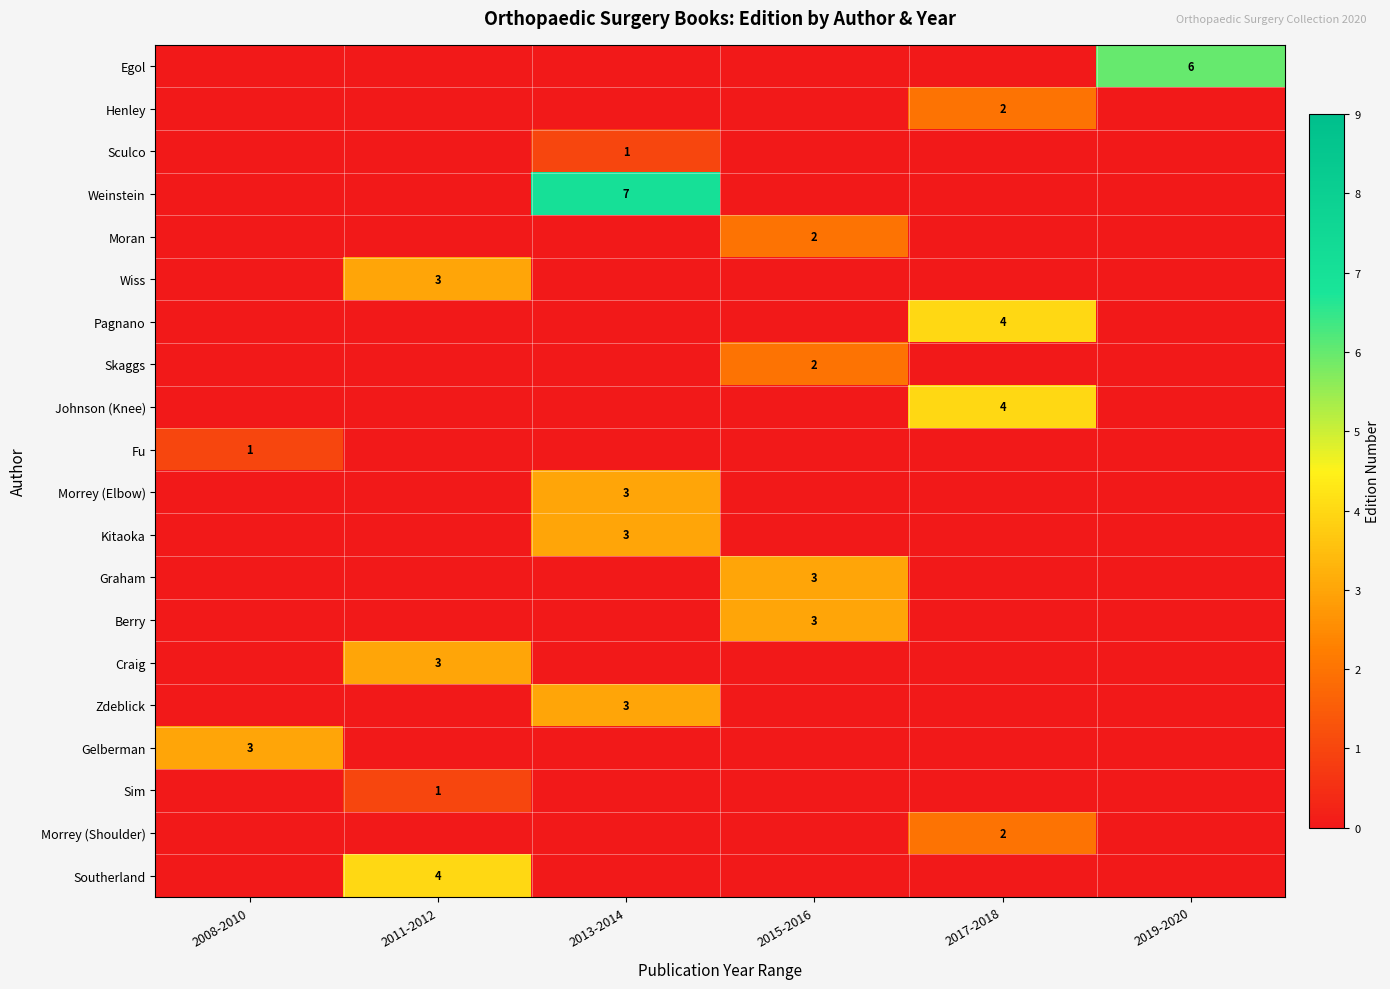

True or false: Skaggs has a value of 1 at 2015-2016.

False